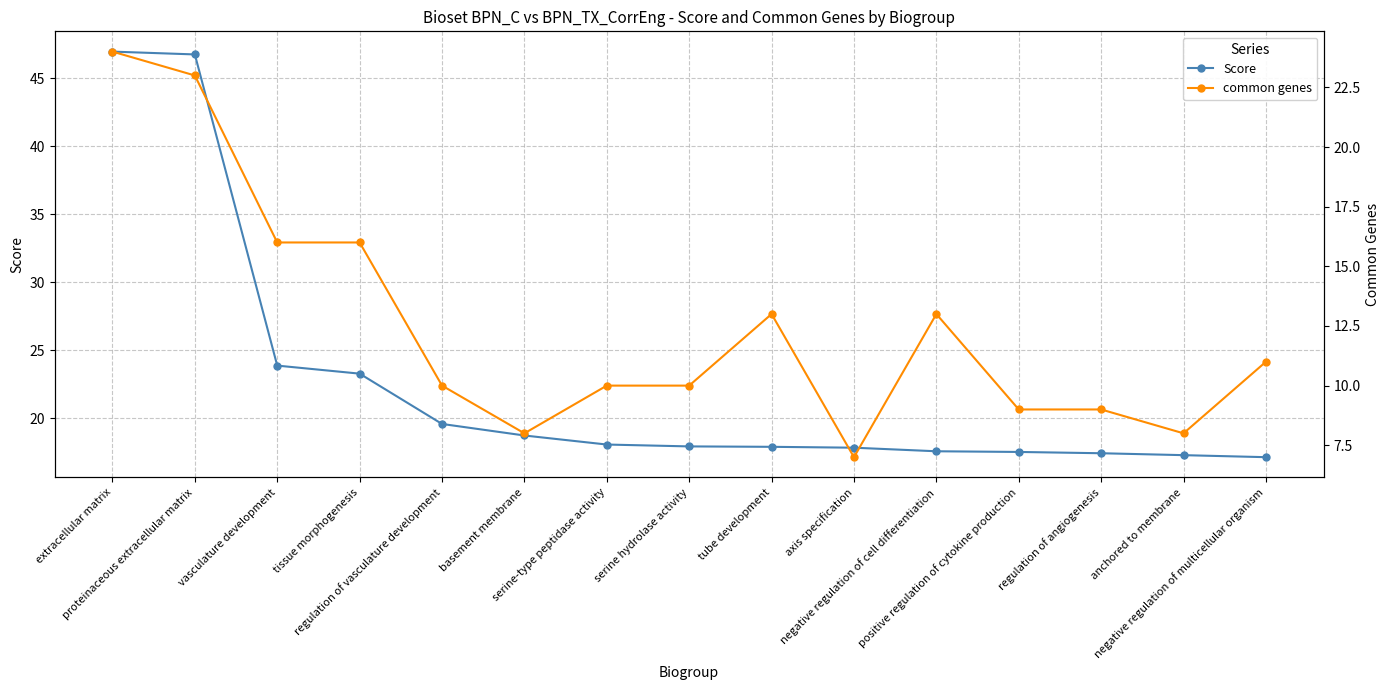

True or false: common genes and Score intersect in this chart.

False